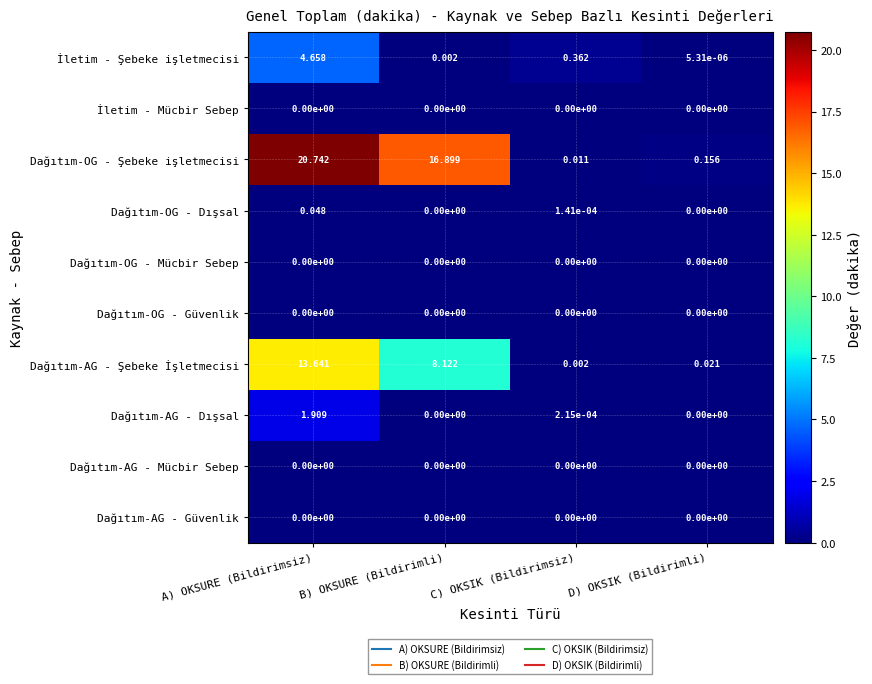

At which label does Dağıtım-OG - Şebeke işletmecisi reach its minimum?

C) OKSIK (Bildirimsiz)